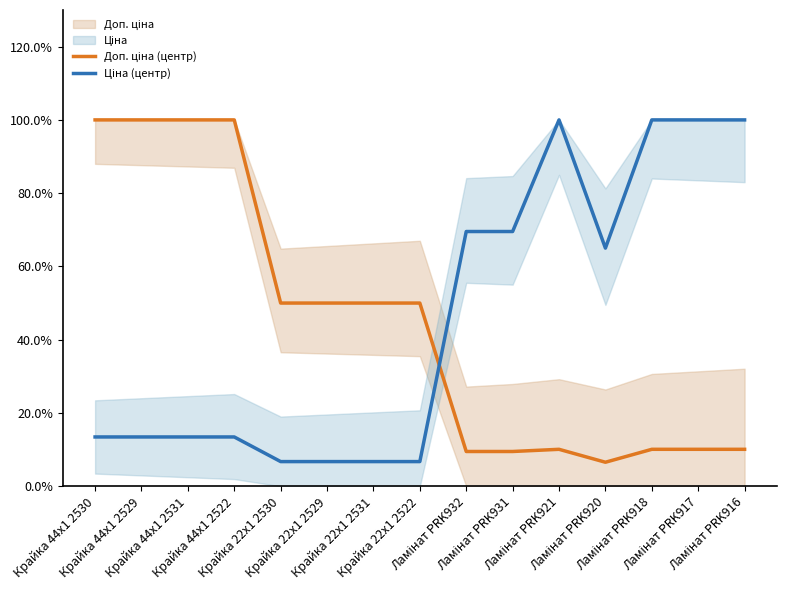

What is the maximum value shown in the chart?

1.0